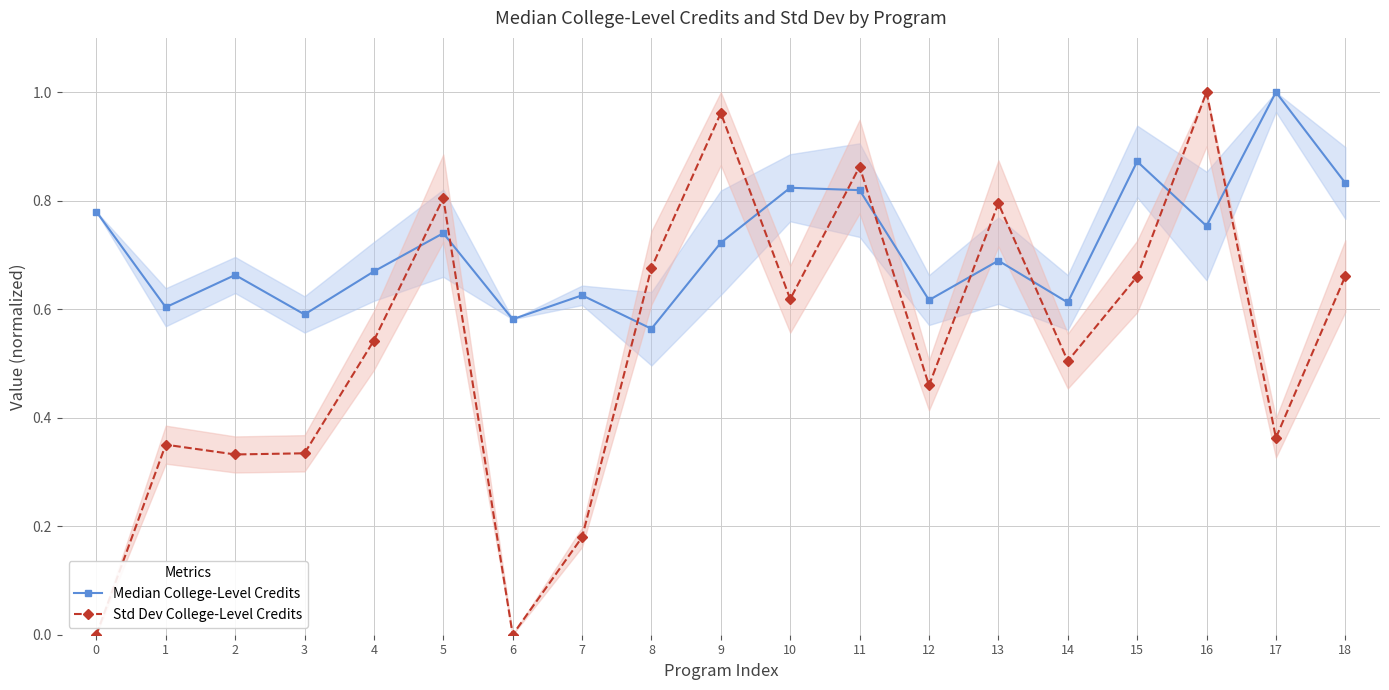

What is the value of the Median College-Level Credits point at the 11th from the left?

0.8